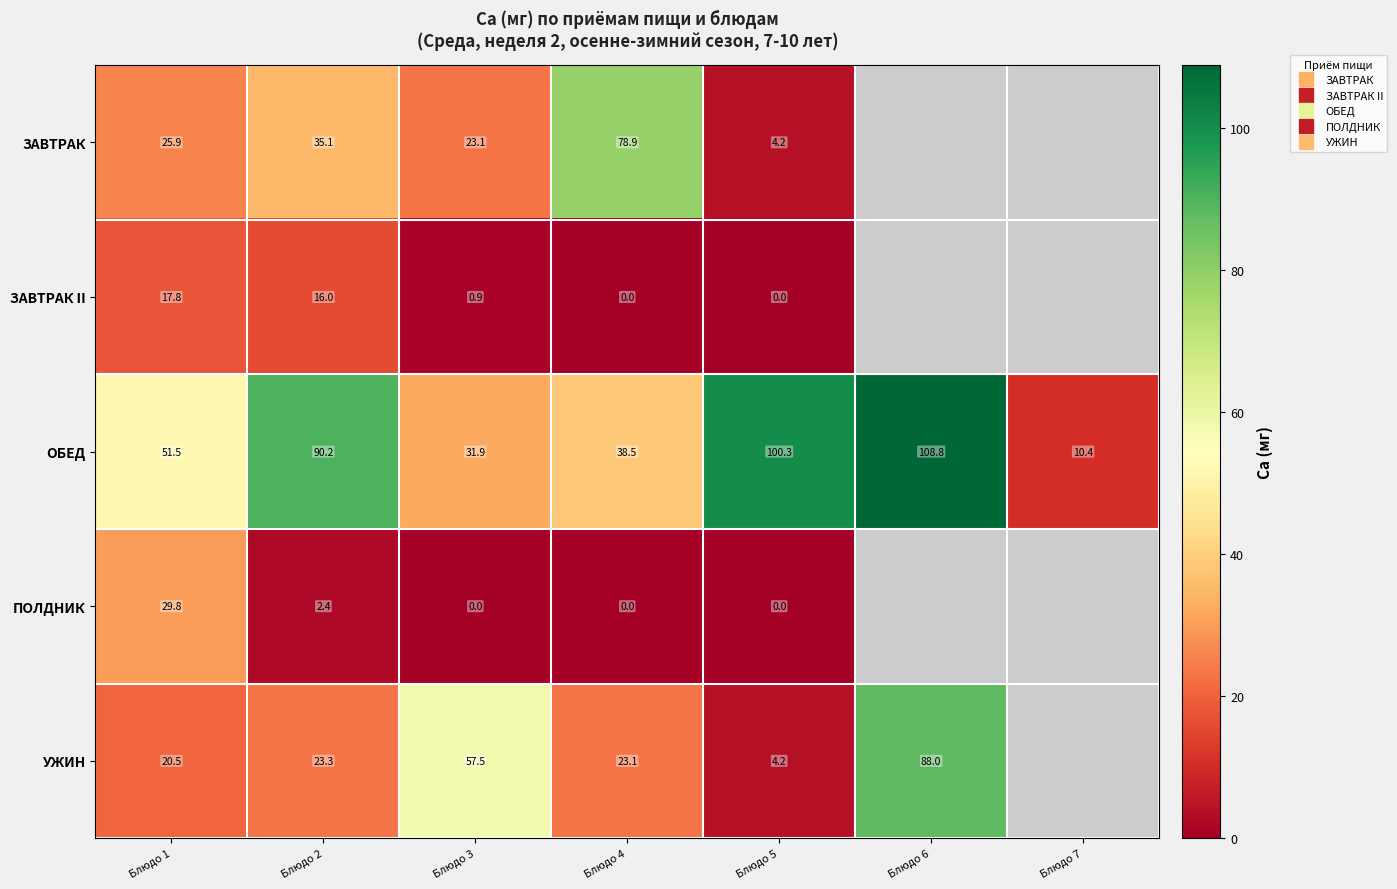

How many data points in ЗАВТРАК are less than 35?

3